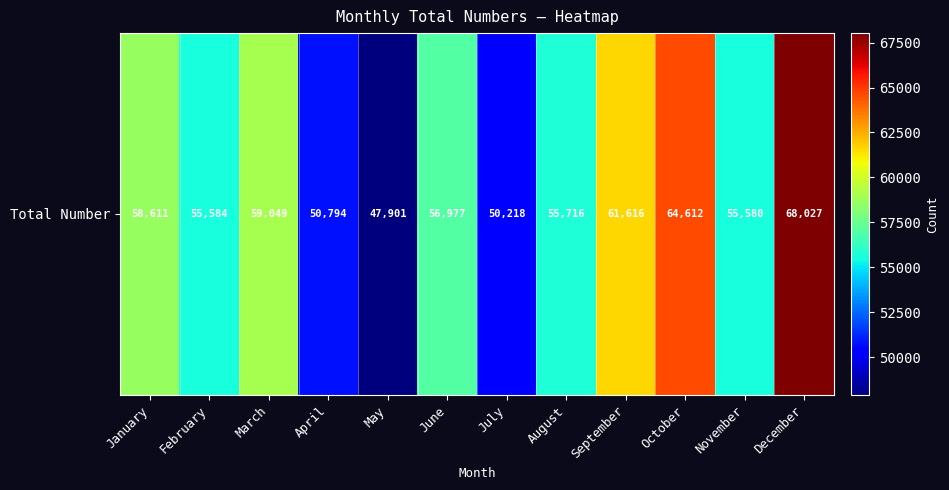

List the labels in order of value, smallest first.

May, July, April, November, February, August, June, January, March, September, October, December